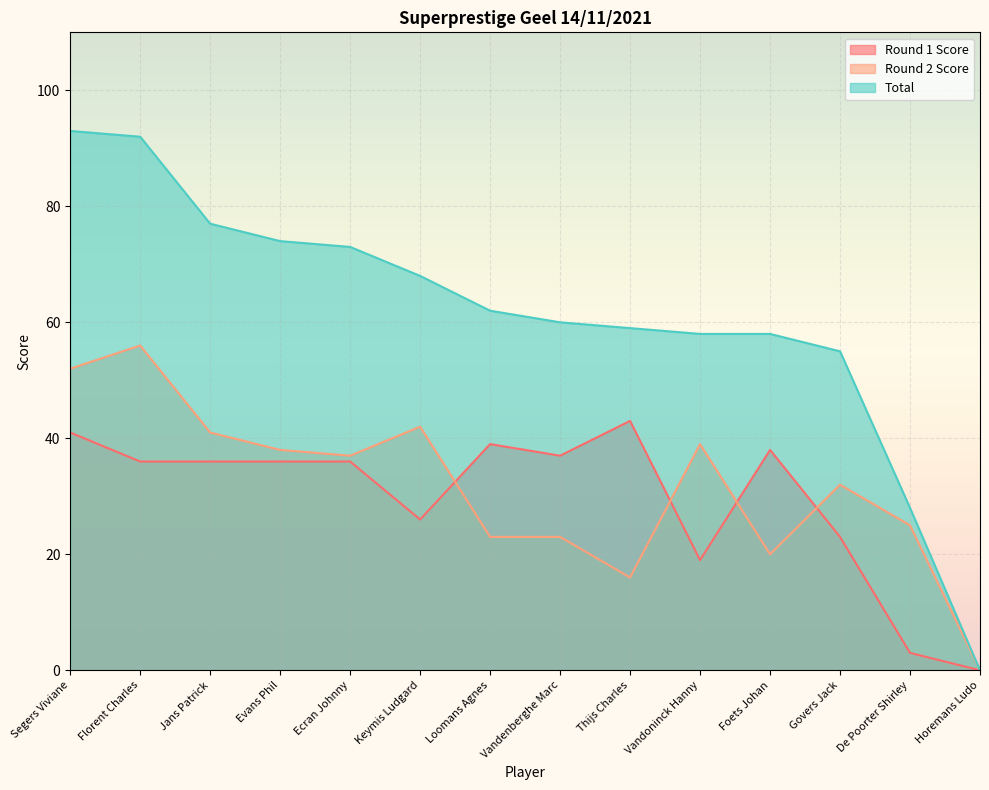

How many lines are shown in the chart?

3